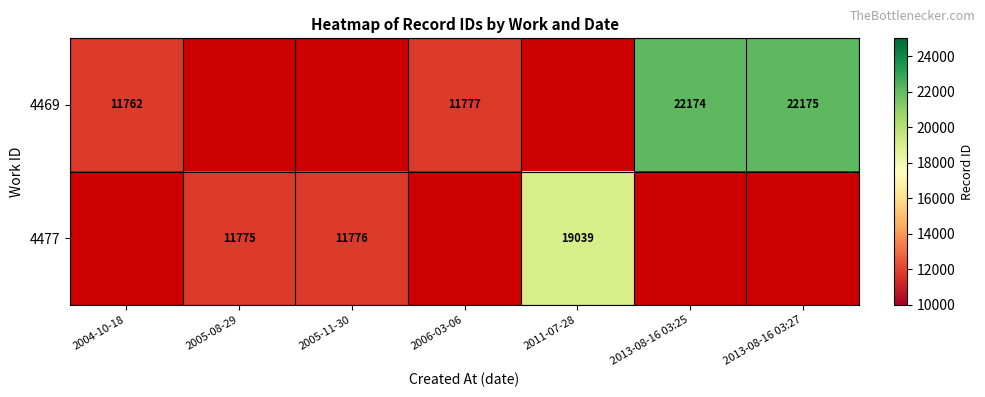

The 4469 series shows 12861 at 2013-08-16 03:27. True or false?

False